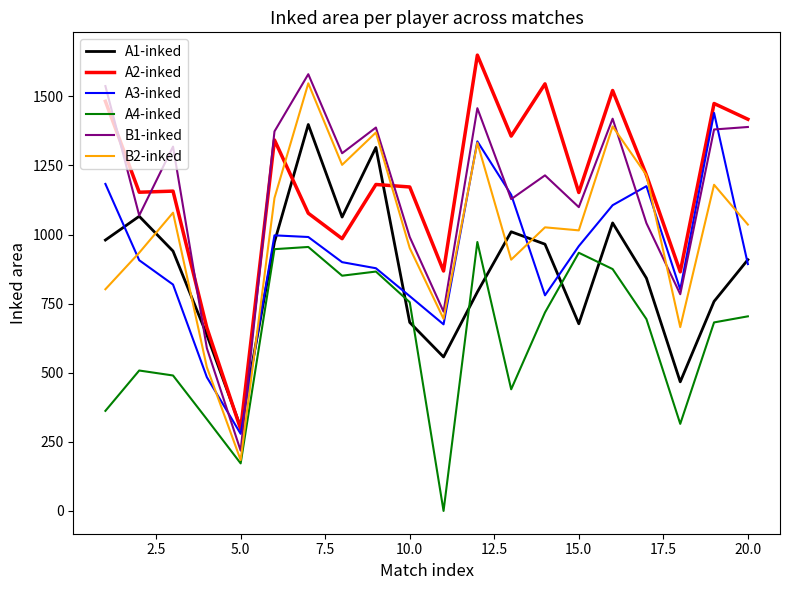

True or false: B2-inked has more than 1 interior local peaks.

True